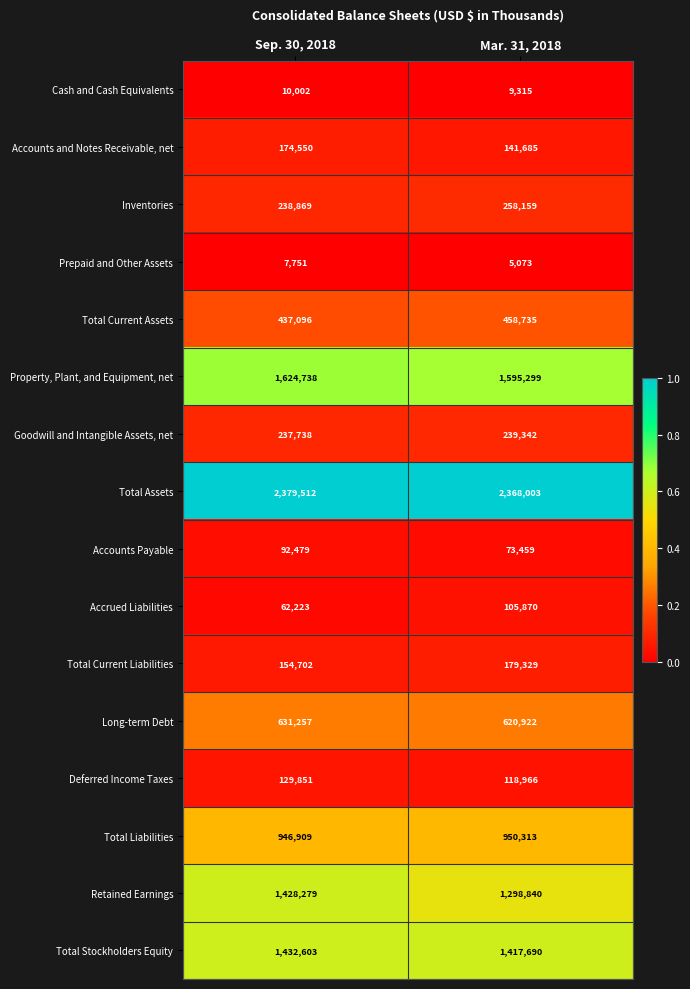

What is the difference between the highest and lowest values at Sep. 30, 2018?

2371761